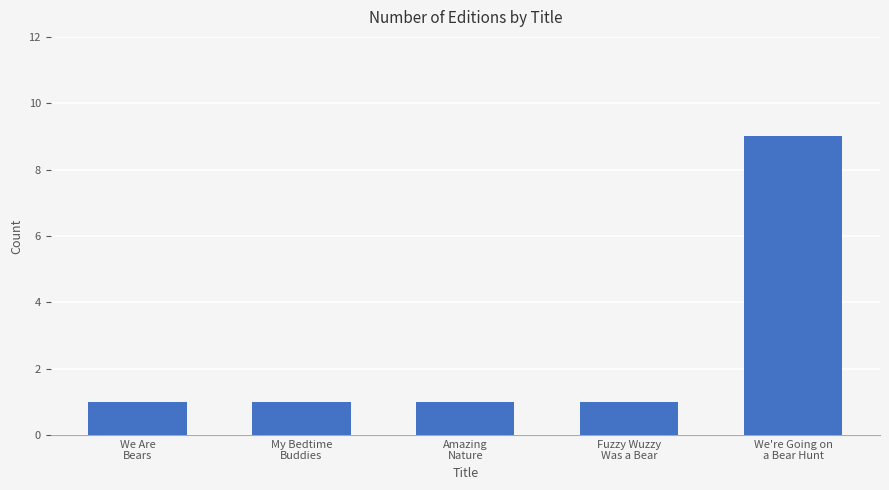

What is the greatest value displayed?

9